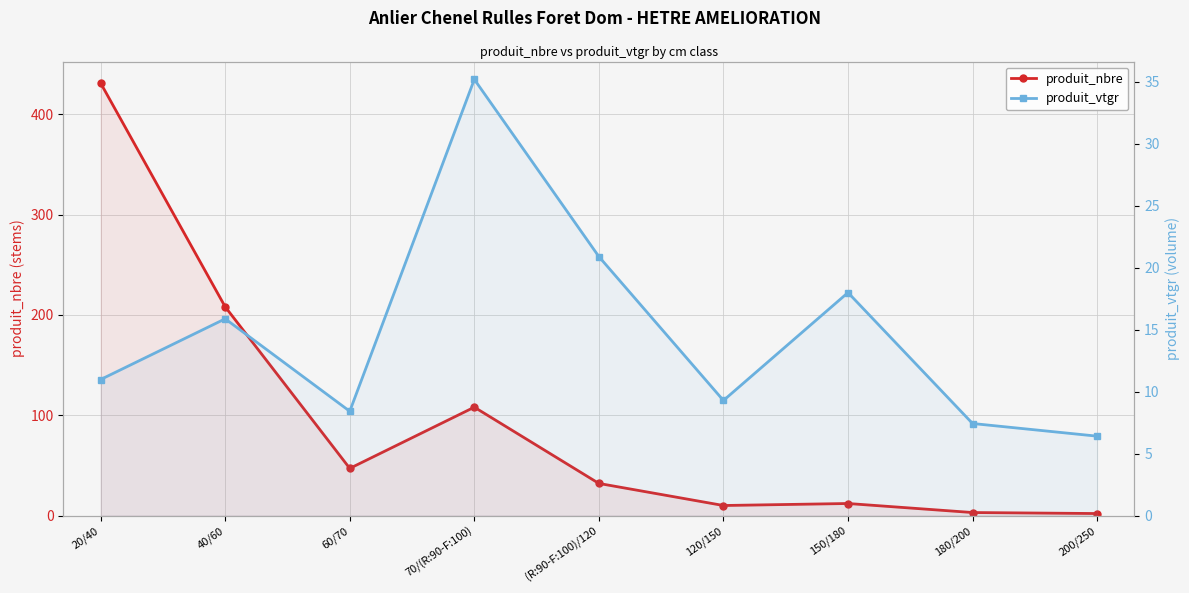

What is the total value across all series at 150/180?

30.0